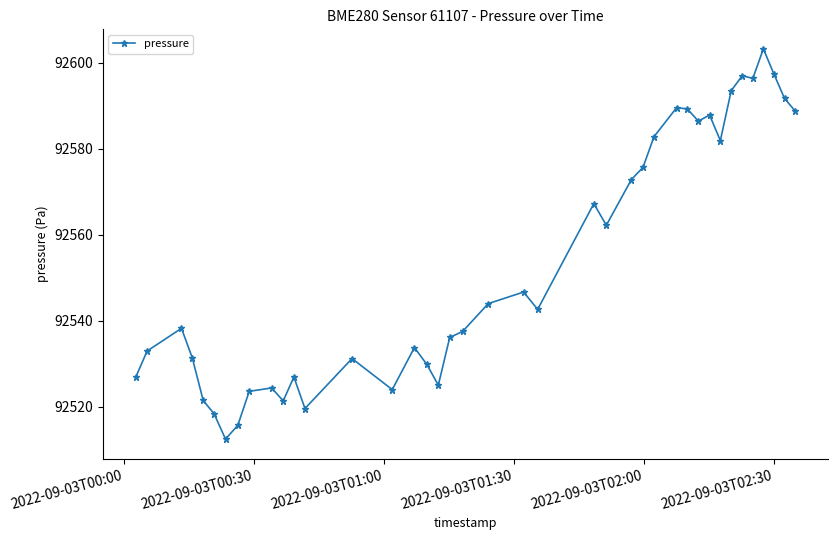

What is the difference between the second highest and second lowest values?

81.7